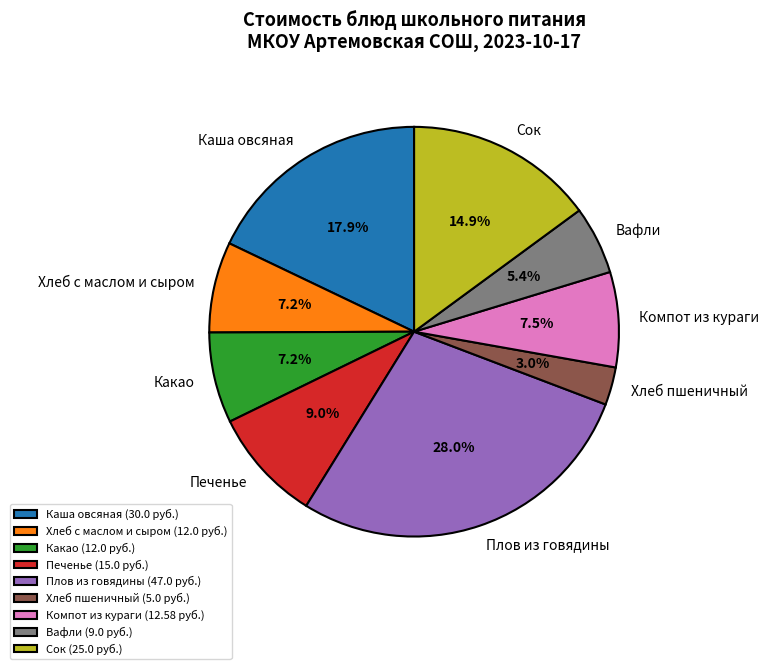

To the nearest percent, what is the difference between the largest and smallest slice percentages?

25%